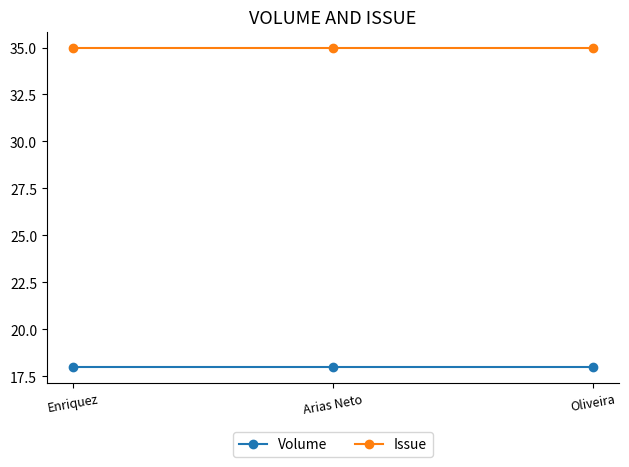

Reading left to right, what are all the values shown in this chart?

Volume: Enriquez=18	Arias Neto=18	Oliveira=18
Issue: Enriquez=35	Arias Neto=35	Oliveira=35